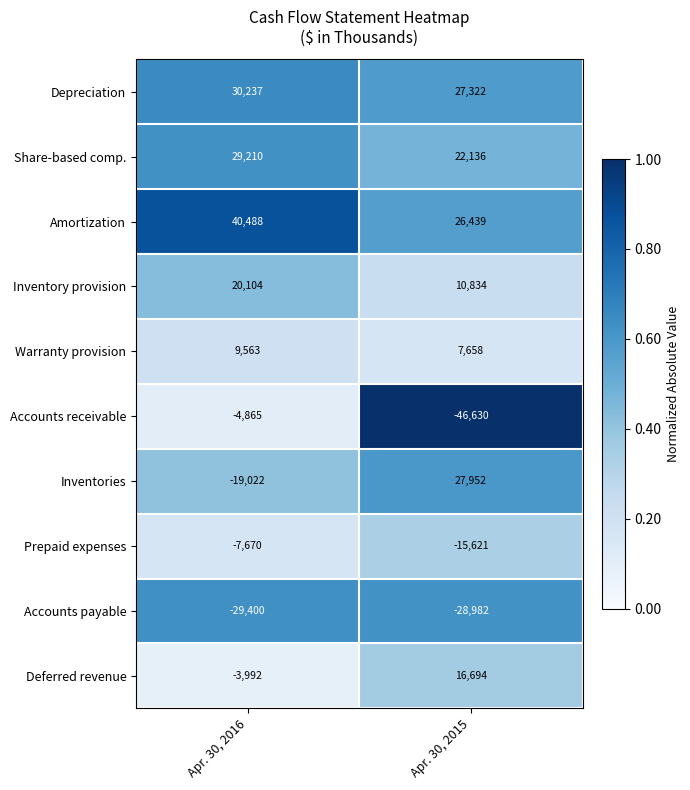

The value of Amortization at Apr. 30, 2016 is 26829. True or false?

False